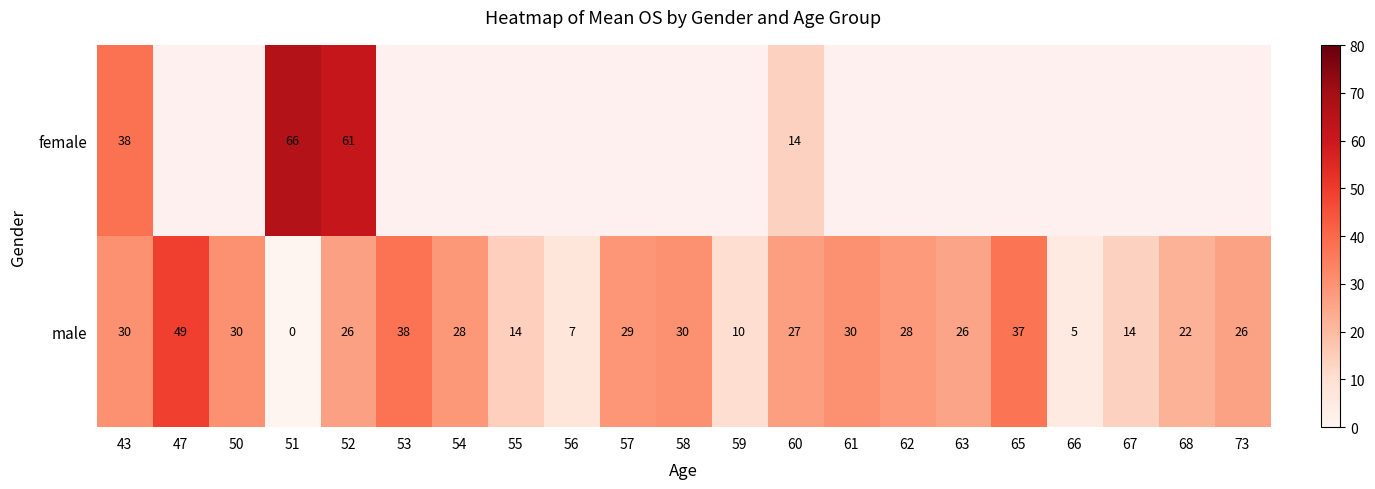

Read the male value at 47.

49